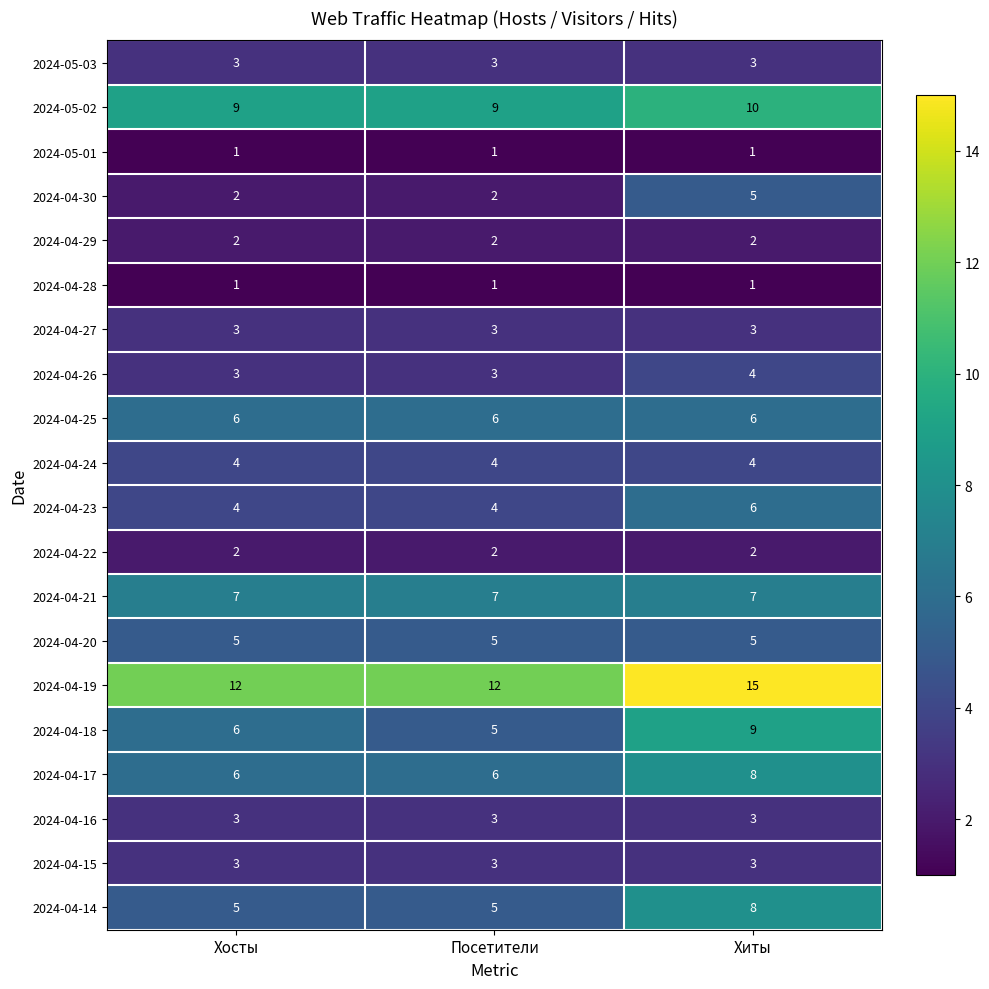

At which category is the sum across all series the highest?

Хиты